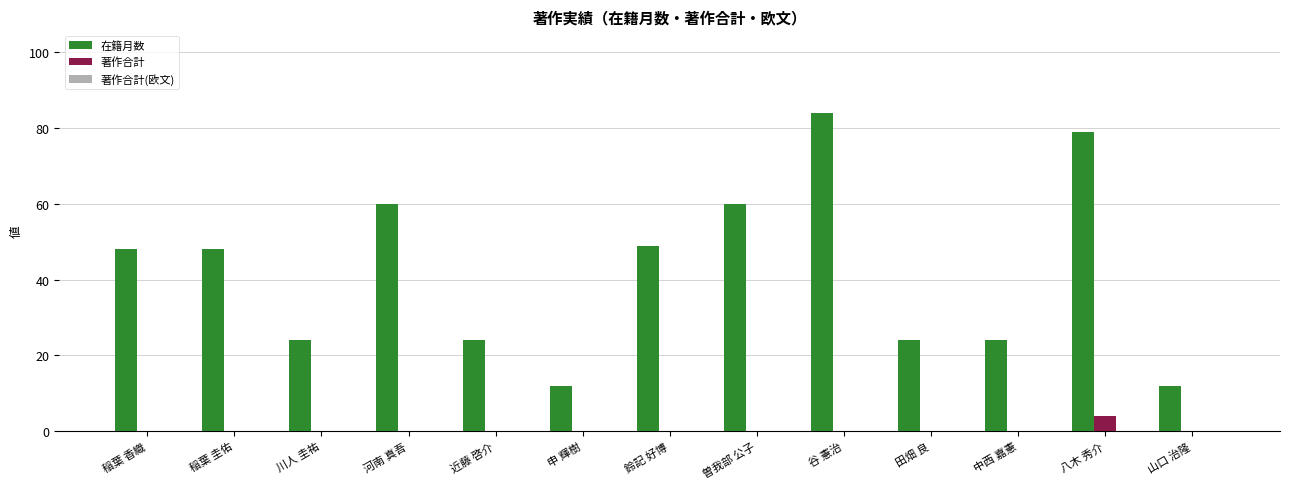

Which series has the largest range (max minus min)?

在籍月数